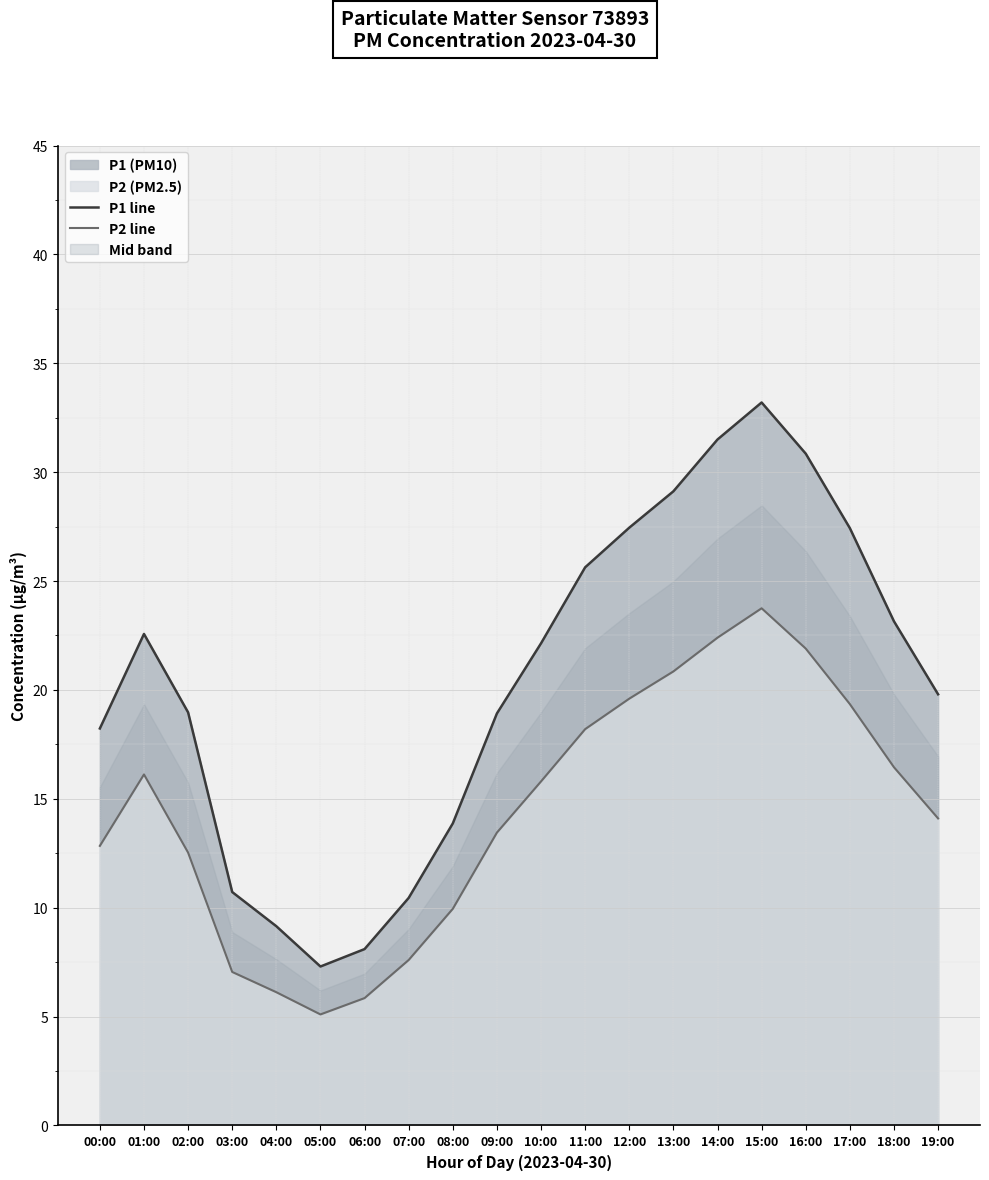

How many values in the P2 line series exceed 15?

10